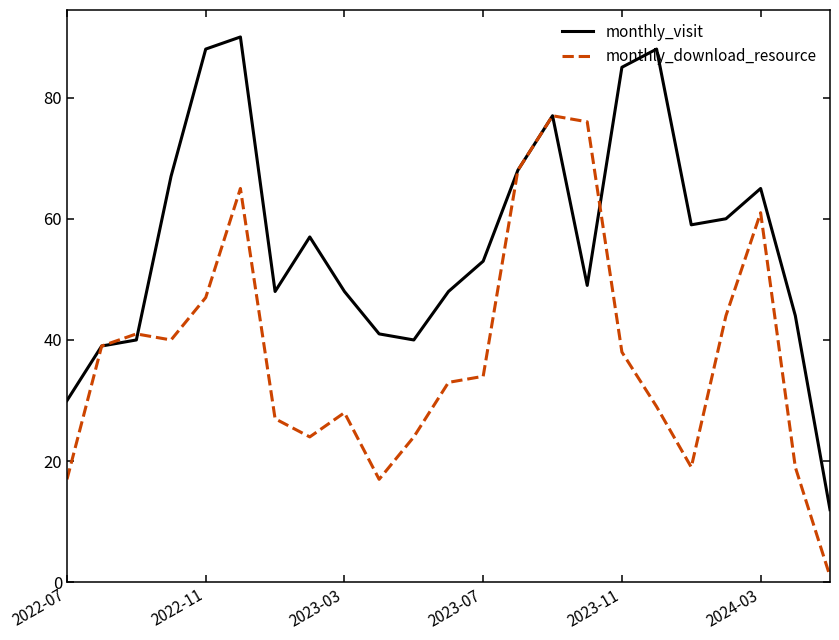

Rank the series by their maximum value, from lowest to highest.

monthly_download_resource, monthly_visit